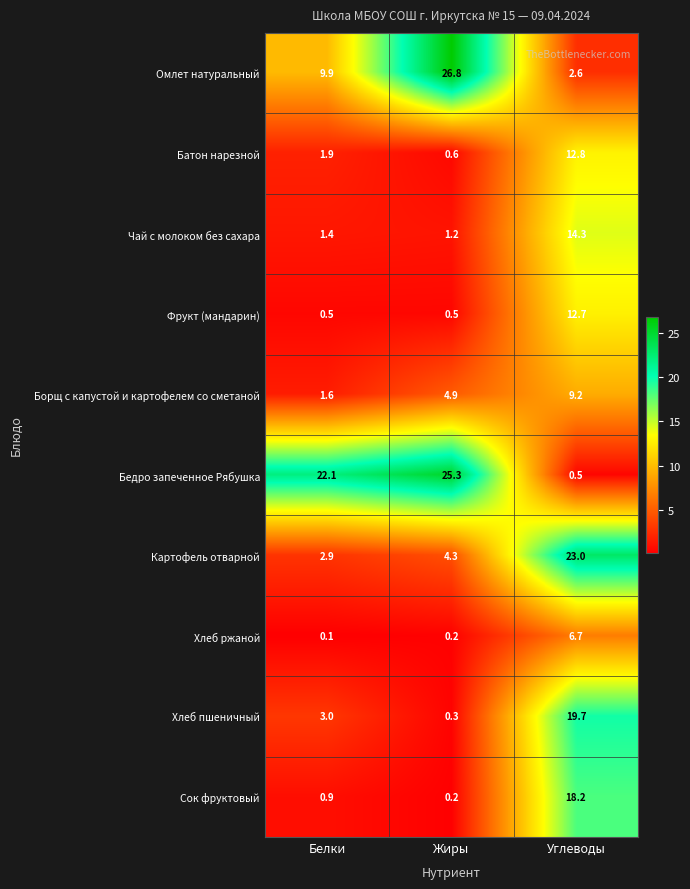

What is the difference between the maximum and minimum values in the Бедро запеченное Рябушка series?

24.8